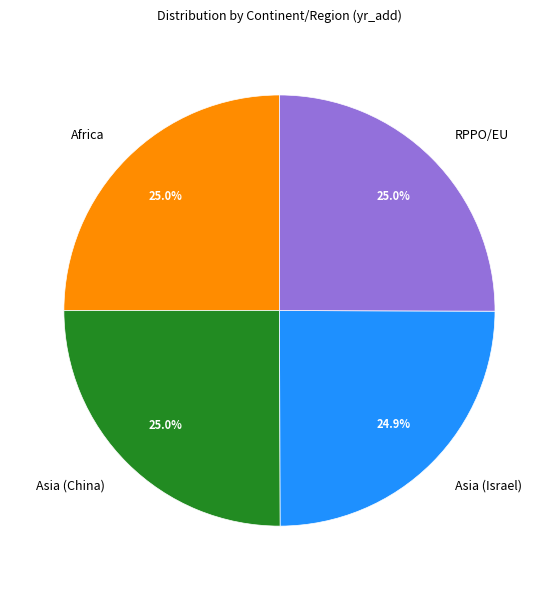

Is there any slice that represents more than half of the pie?

No